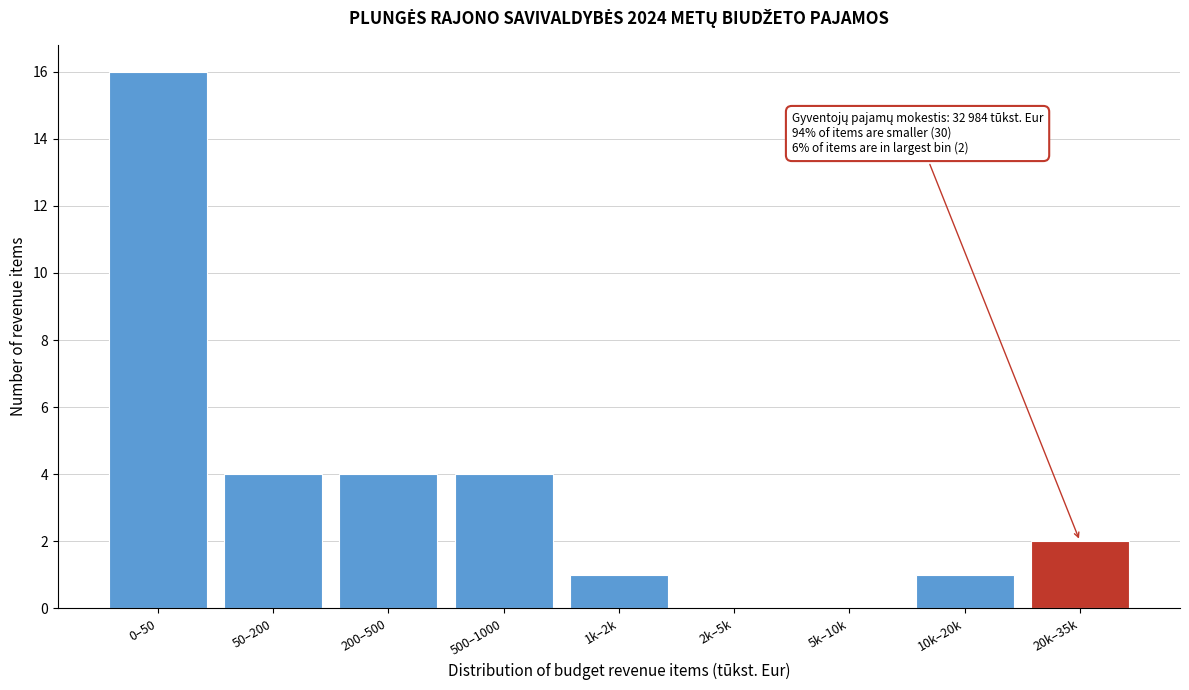

Reading left to right, list all the values displayed in this chart.

0–50=16	50–200=4	200–500=4	500–1000=4	1k–2k=1	2k–5k=0	5k–10k=0	10k–20k=1	20k–35k=2